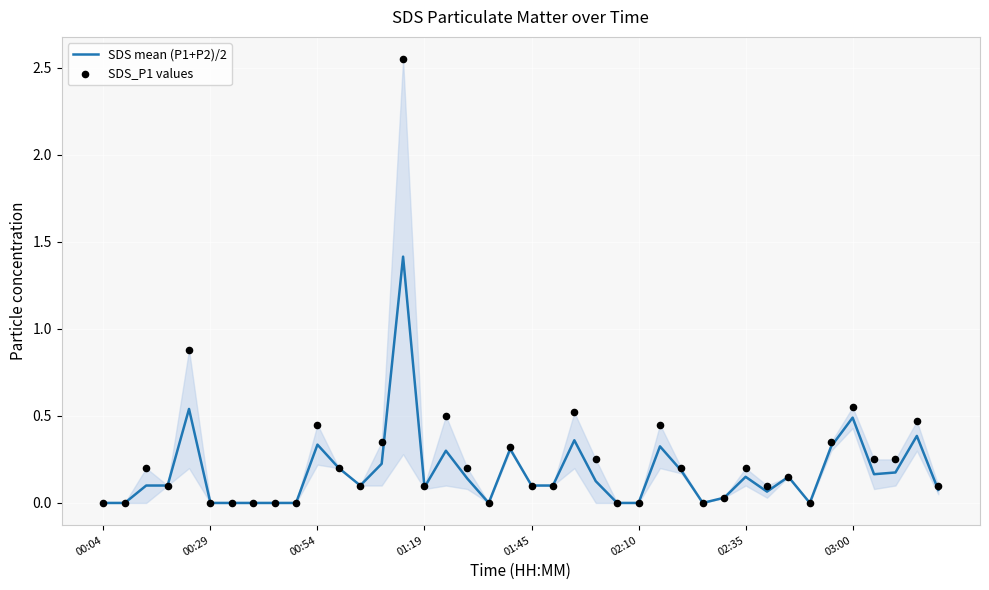

Which series reaches the minimum Y coordinate?

SDS mean (P1+P2)/2